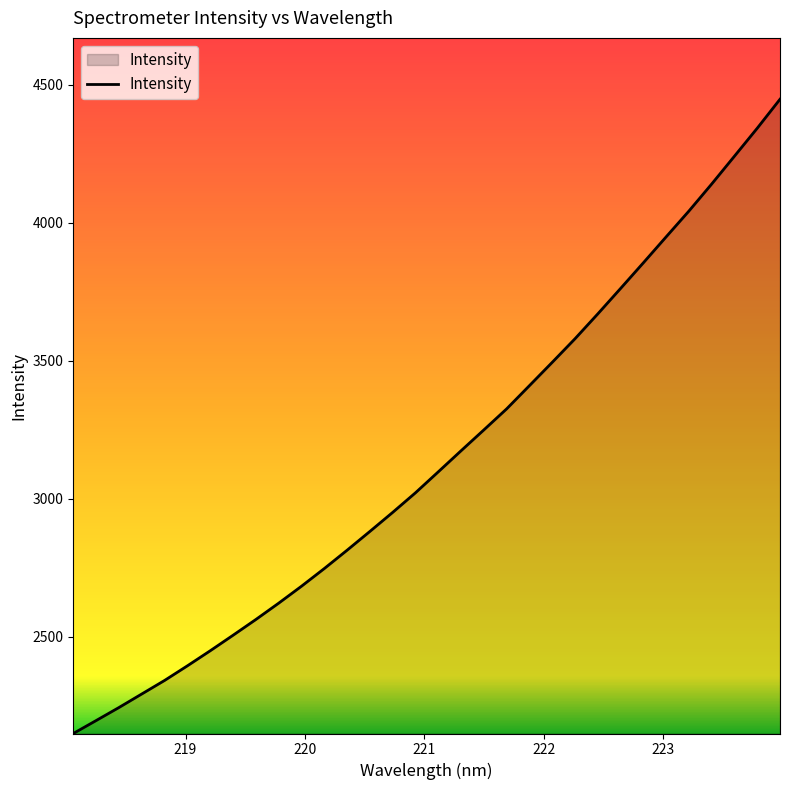

What is the maximum value shown in the chart?

4447.7